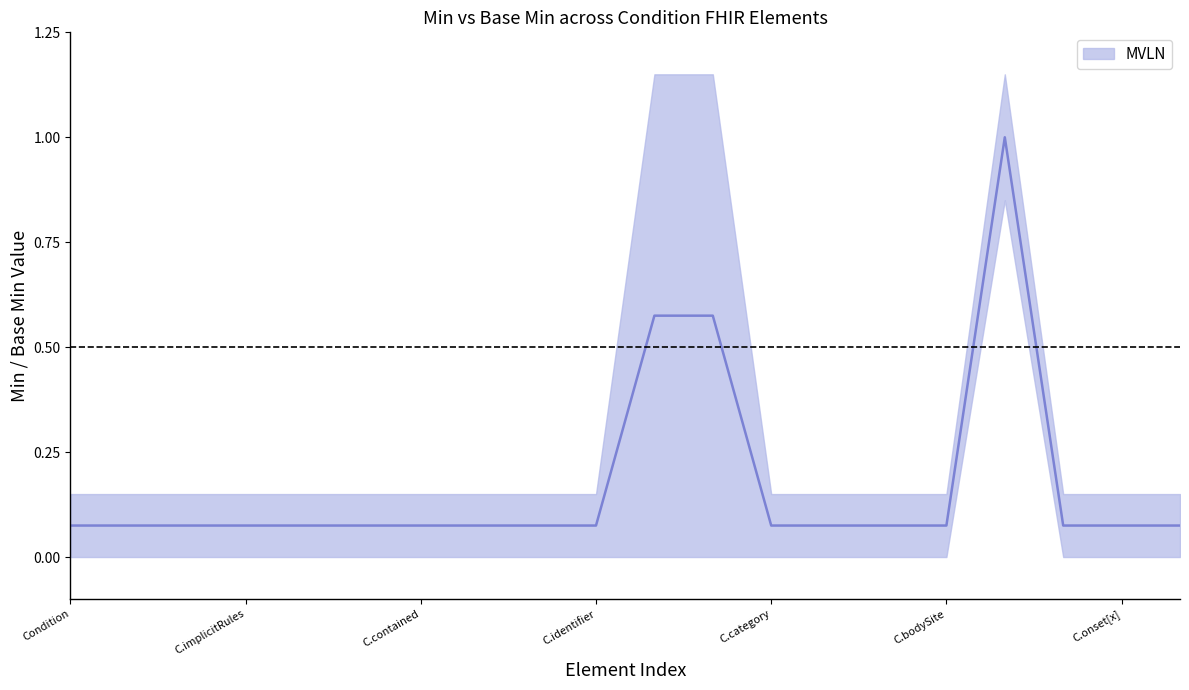

In base_min_values, how many points are higher than both neighbors (excluding endpoints)?

1